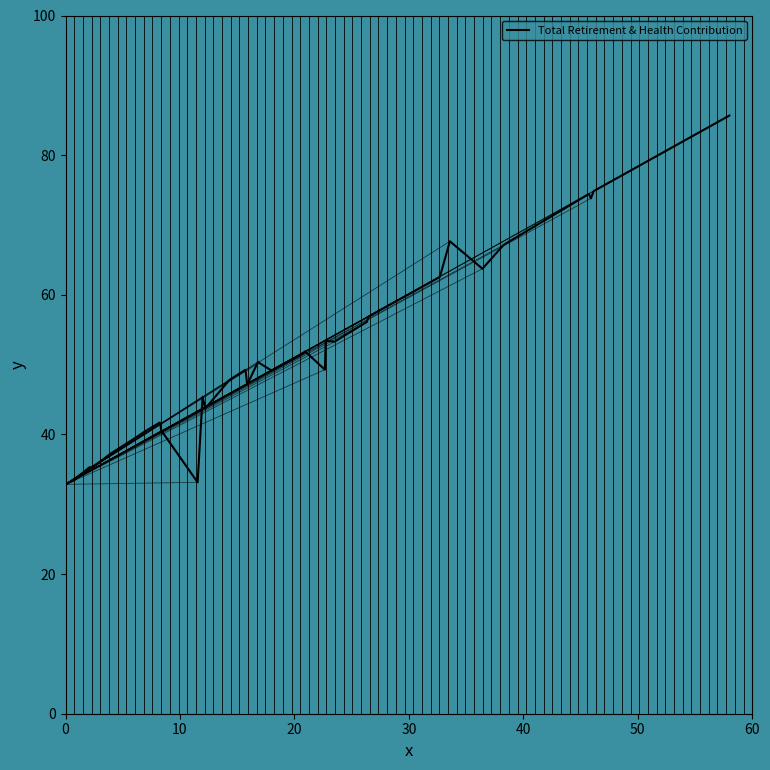

What is the smallest value displayed?

32.8